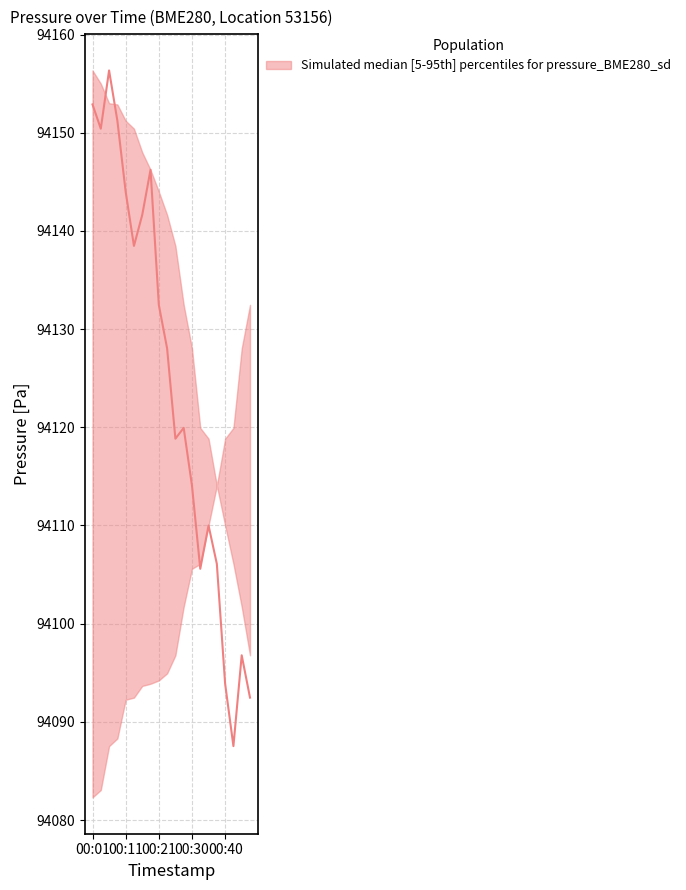

Reading left to right, extract all data points from this chart.

00:01=94152.9	00:04=94150.4	00:06=94156.3	00:08=94151.2	00:11=94144.0	00:13=94138.5	00:16=94141.6	00:18=94146.2	00:21=94132.5	00:23=94128.0	00:26=94118.8	00:28=94119.9	00:30=94114.1	00:33=94105.6	00:35=94110.0	00:38=94106.1	00:40=94093.9	00:43=94087.5	00:45=94096.8	00:47=94092.5